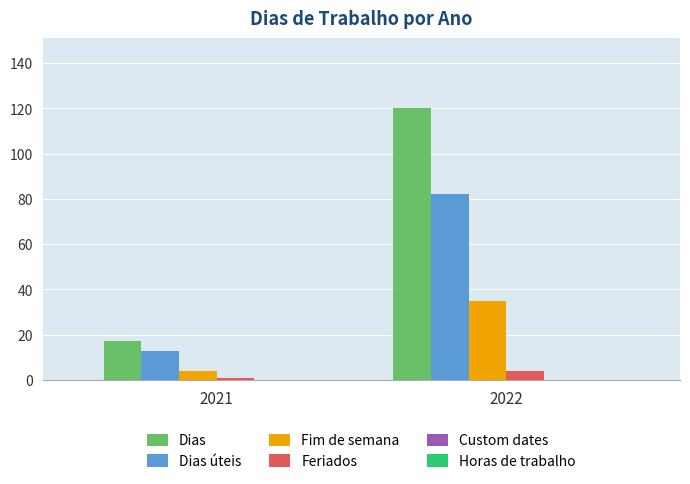

At which label is Fim de semana closest to 19?

2021